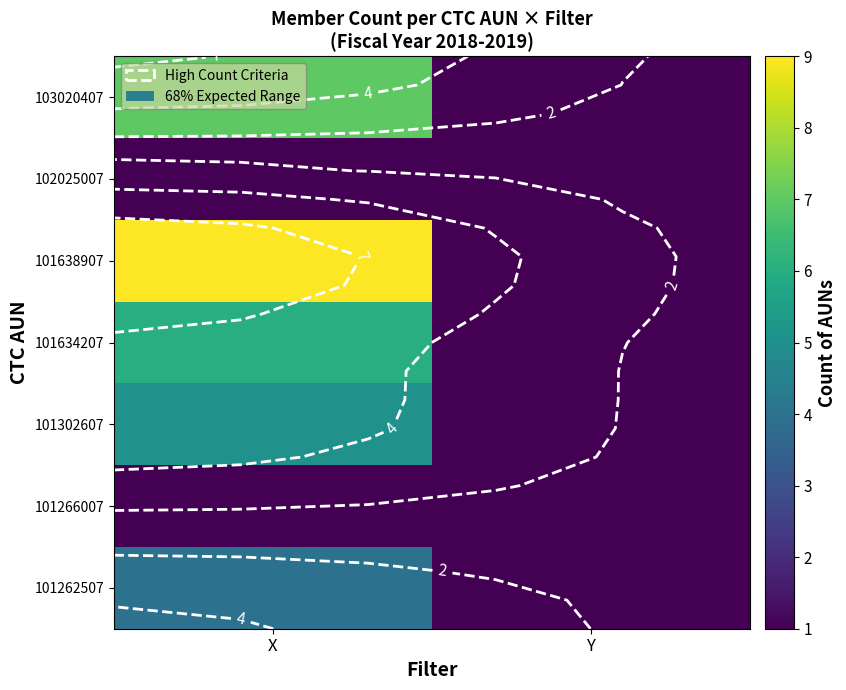

Is it true that 102025007 equals 0 at Y?

False